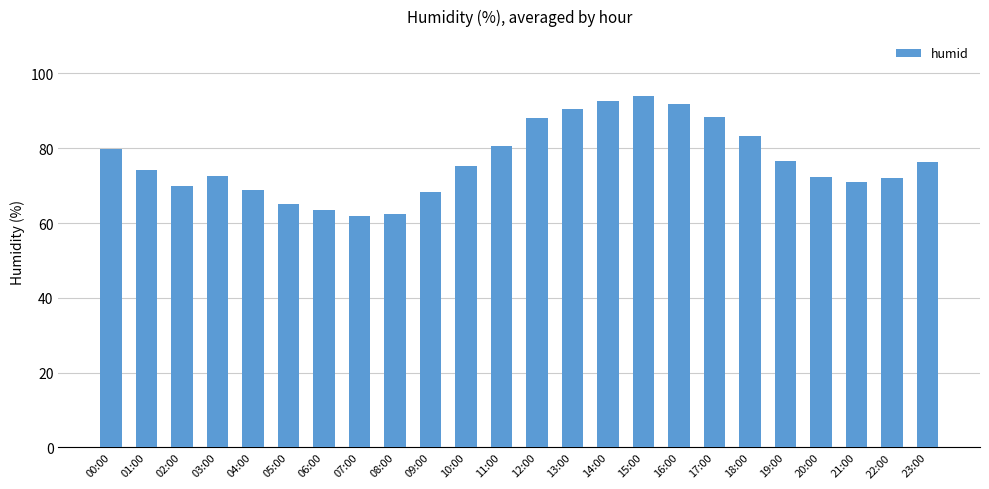

Is it true that the value at 06:00 is 42.4?

False